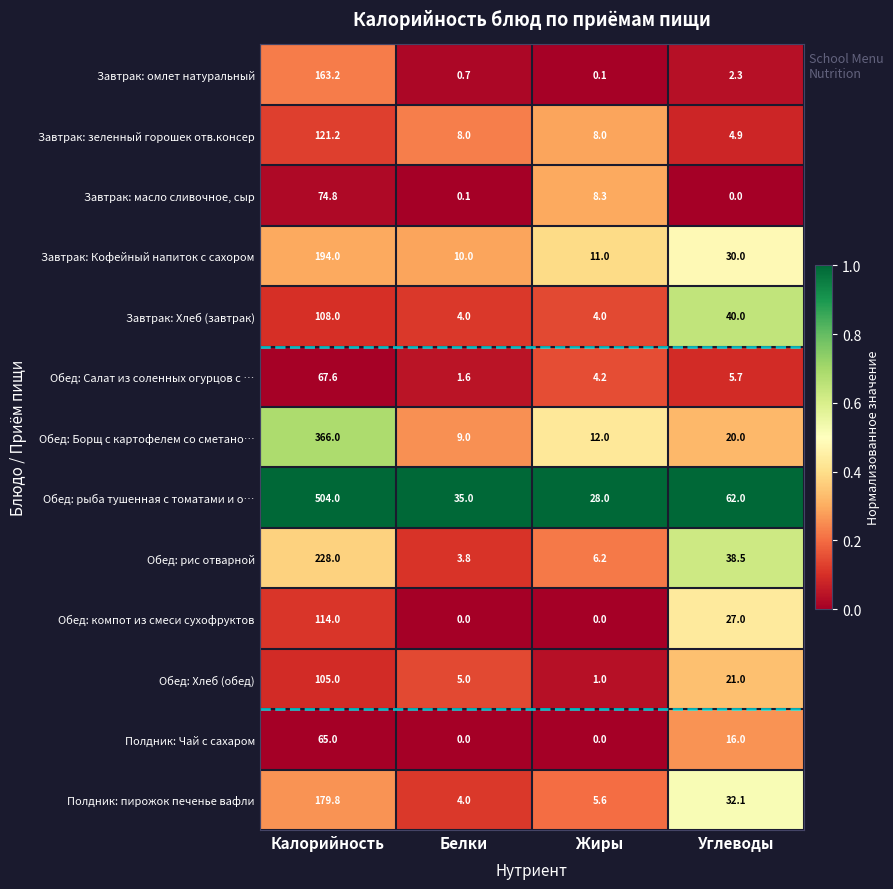

Which category has the lowest value in the Завтрак: масло сливочное, сыр series?

Углеводы